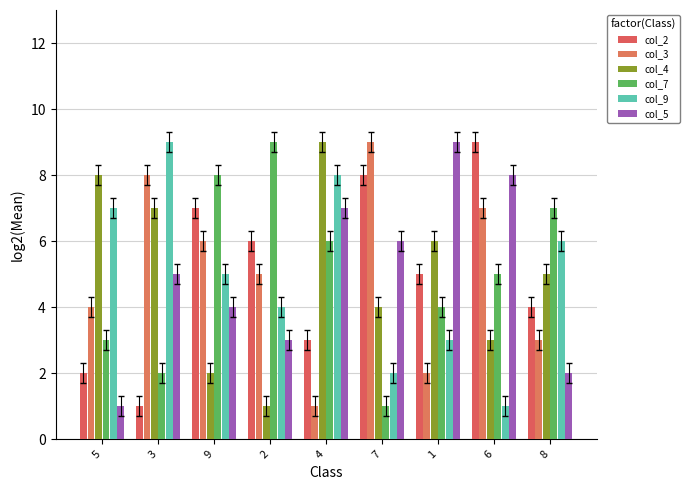

How many groups of bars are there?

9